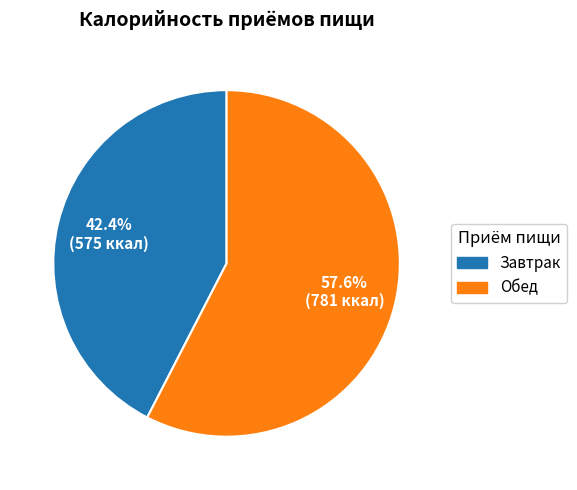

True or false: Обед accounts for 58% of the total.

True